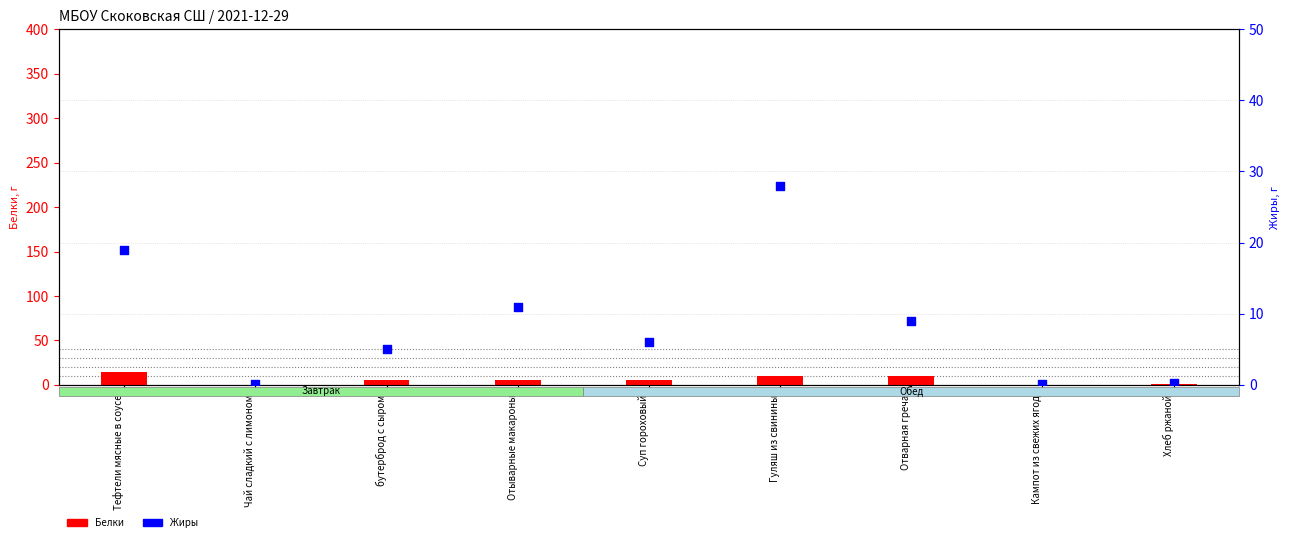

At how many categories does at least one series exceed 9?

4